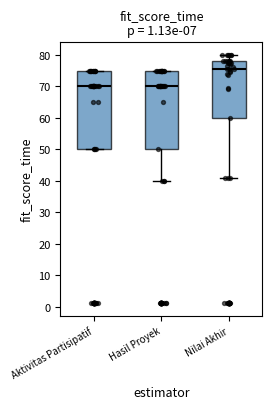

Where does the median line of the box for Hasil Proyek sit on the y-axis? The values are not printed on the chart, so give them approximately, as read against the axis.

70